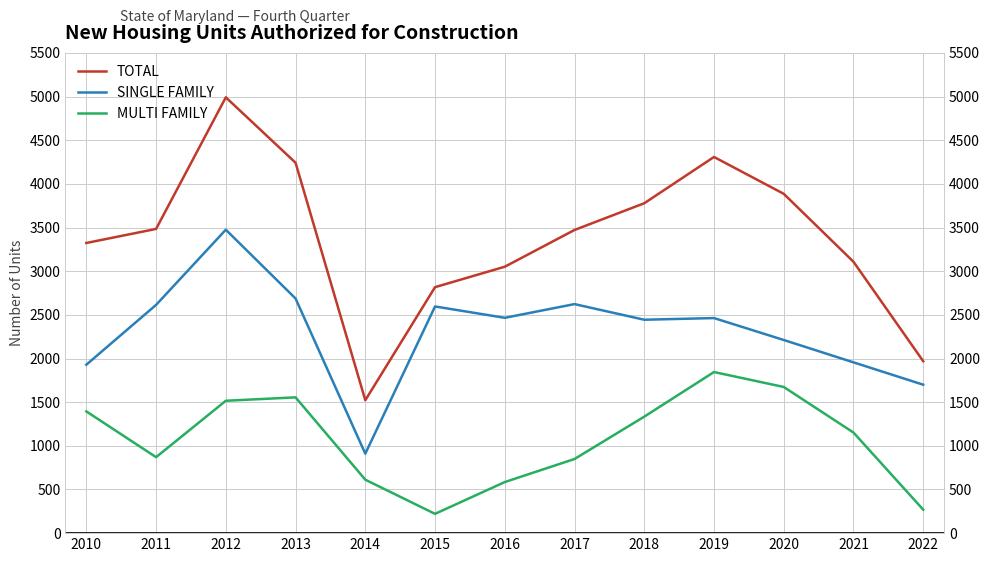

What is the approximate value of SINGLE FAMILY at 2021?

1956